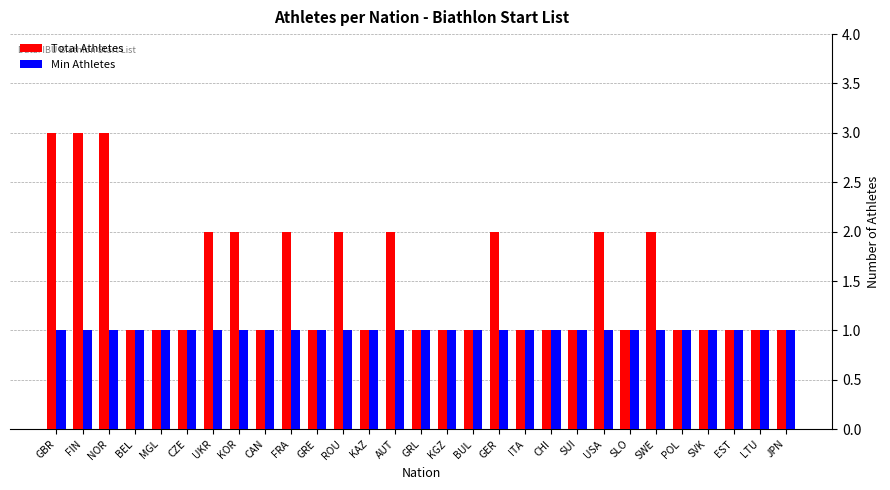

Is it true that Min Athletes equals 1 at GER?

True